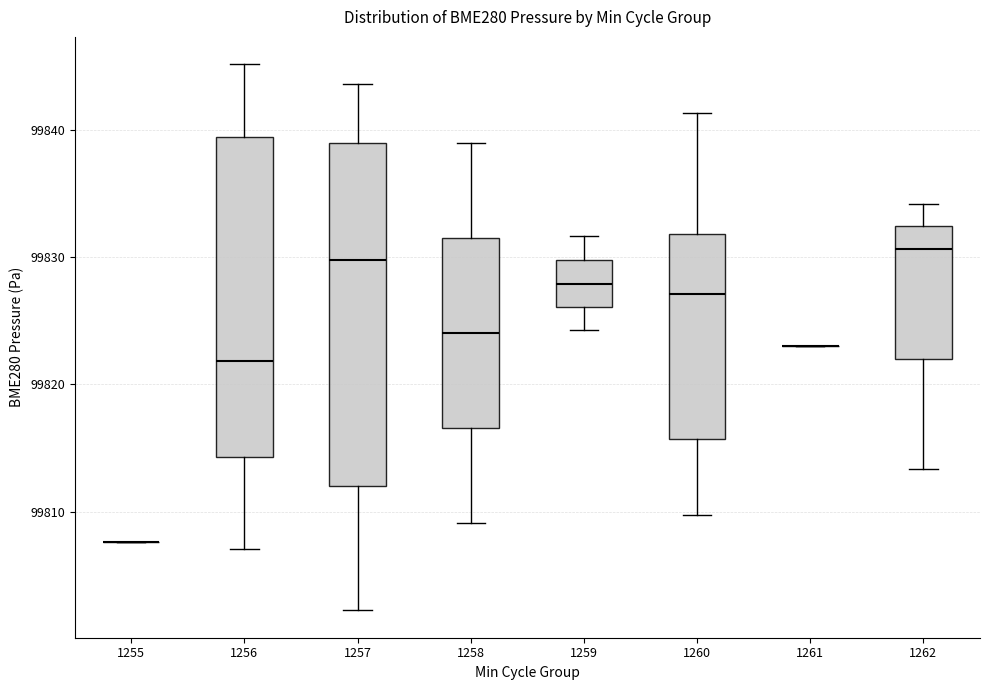

Reading left to right, transcribe this box plot: for each box, give where its median line is, the range the box spans, and where its two whiskers end, as read against the y-axis. The values are not printed on the chart, so give them approximately, as read against the axis.

1255: box collapsed to a line at 99808, whiskers 99808 to 99808
1256: median 99822, box 99814 to 99839, whiskers 99807 to 99845
1257: median 99830, box 99812 to 99839, whiskers 99802 to 99844
1258: median 99824, box 99817 to 99831, whiskers 99809 to 99839
1259: median 99828, box 99826 to 99830, whiskers 99824 to 99832
1260: median 99827, box 99816 to 99832, whiskers 99810 to 99841
1261: box collapsed to a line at 99823, whiskers 99823 to 99823
1262: median 99831, box 99822 to 99832, whiskers 99813 to 99834